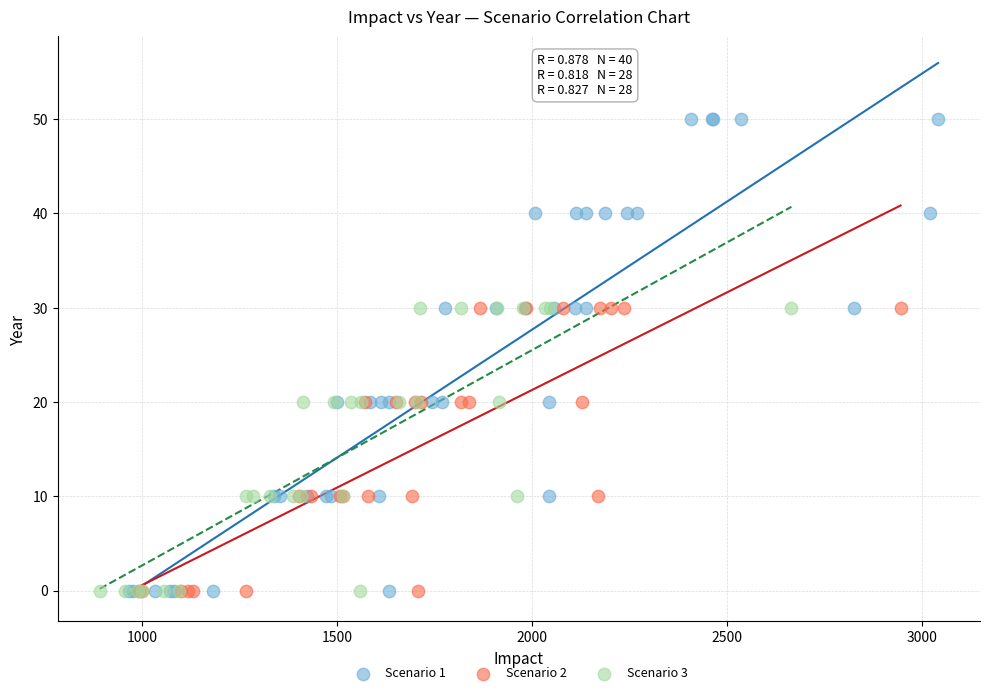

Which series reaches the maximum Y coordinate?

Scenario 1